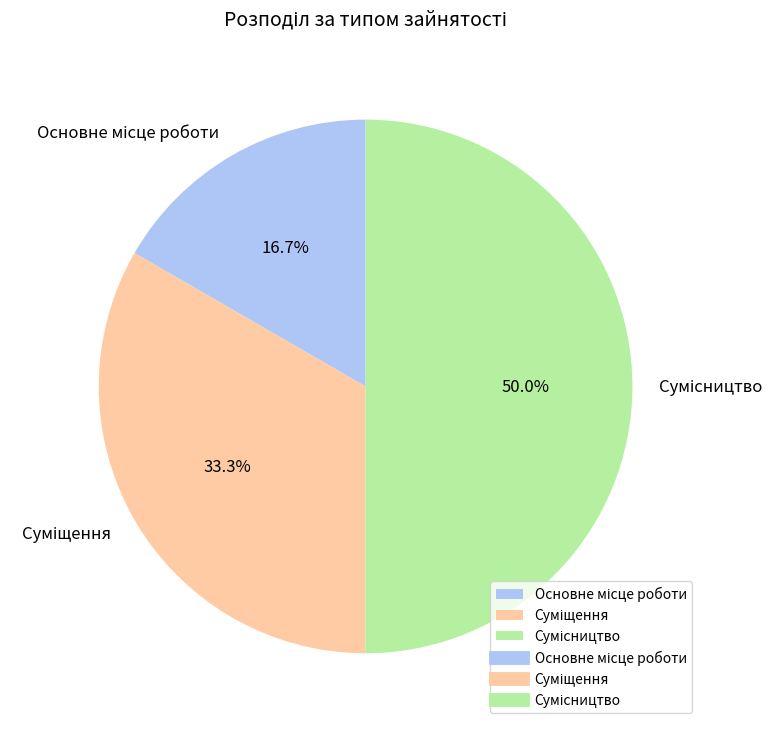

How many slices are in this pie chart?

3